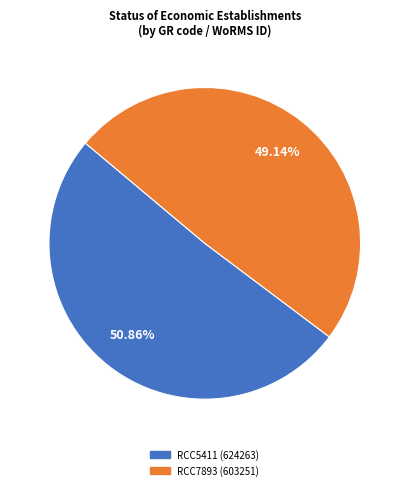

Which category has the biggest portion of the pie?

RCC5411